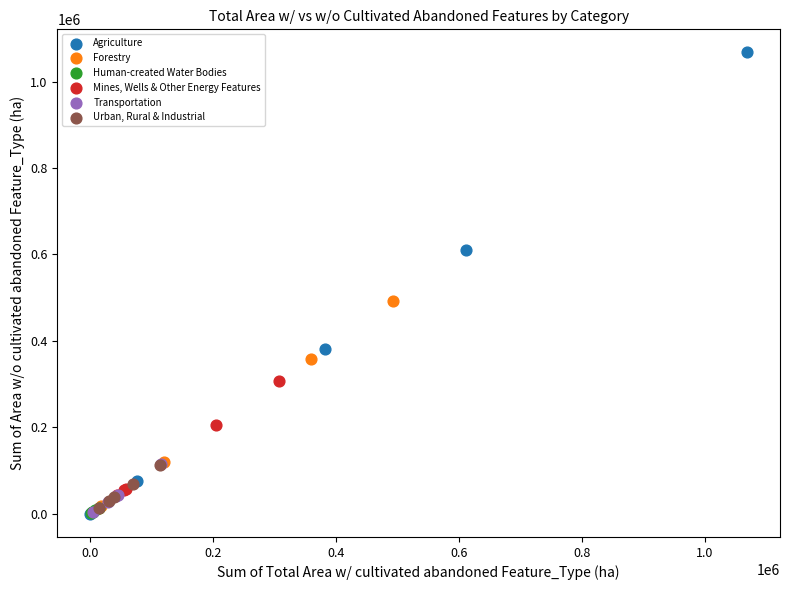

Which series has the largest Y range (max minus min)?

Agriculture